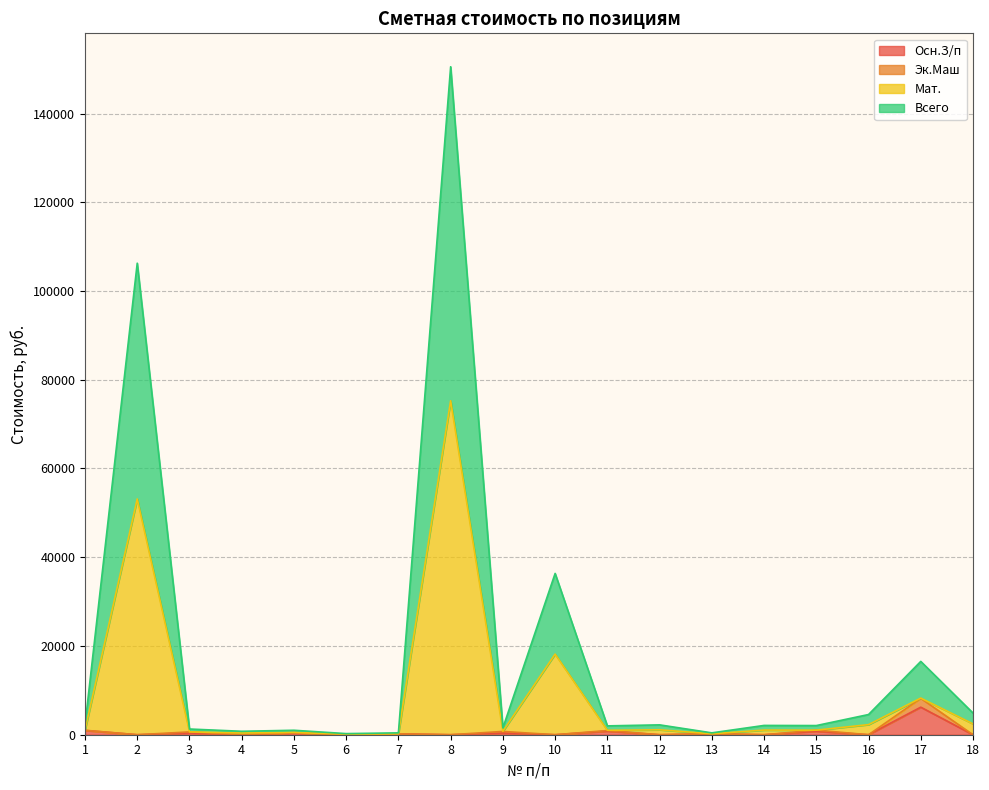

Which category has the highest value in the Всего series?

8